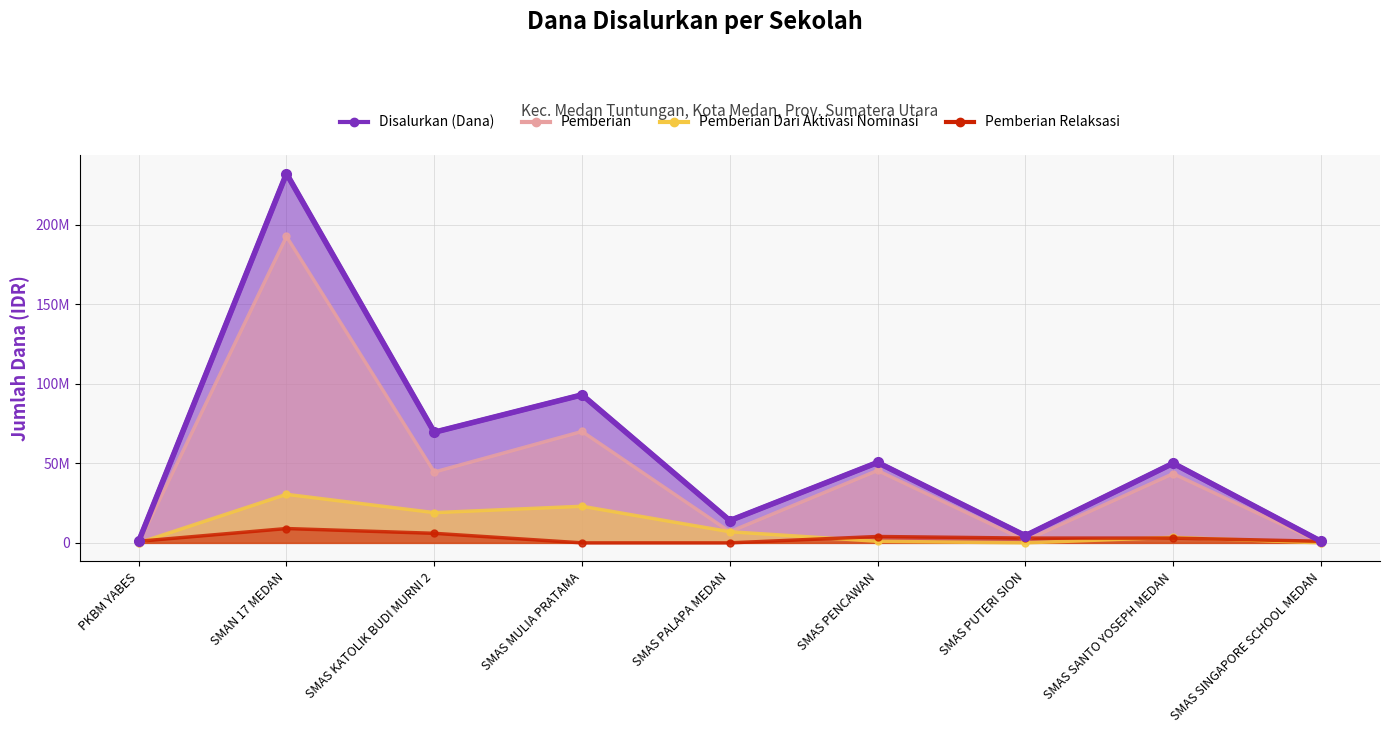

What is the average value of the Disalurkan (Dana) series?

57277778